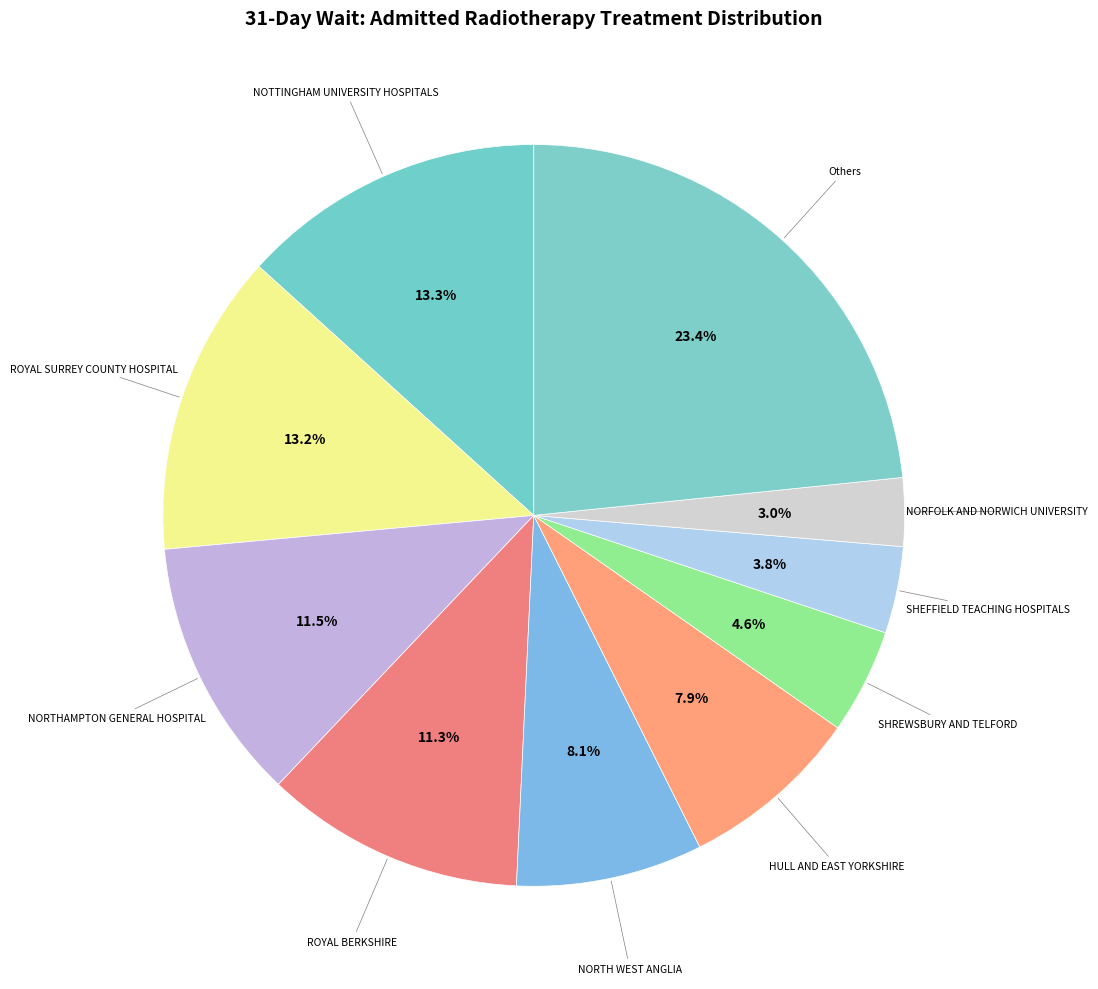

Count the number of slices in the pie.

10